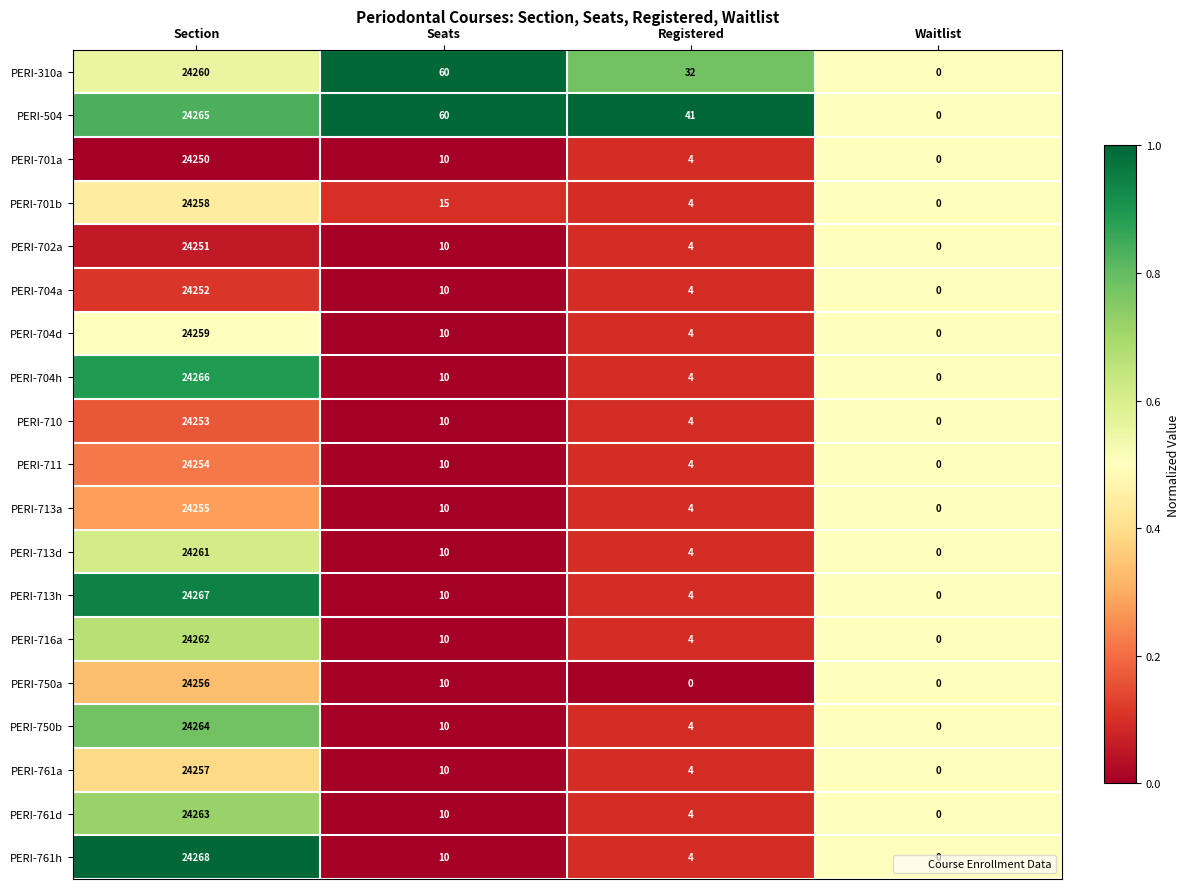

The value of PERI-711 at Section is 15978. True or false?

False